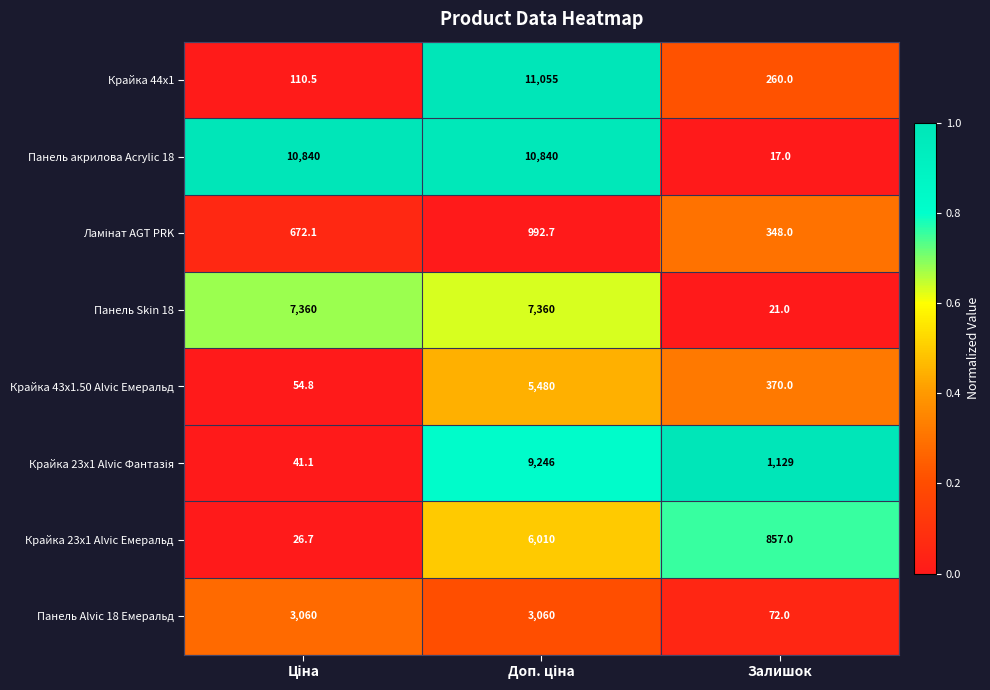

How many data points does each series have?

3